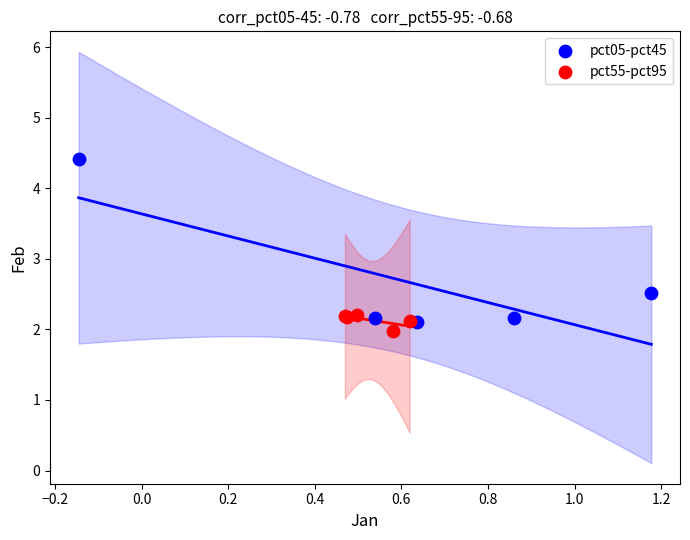

Which series reaches the maximum Y coordinate?

pct05-pct45